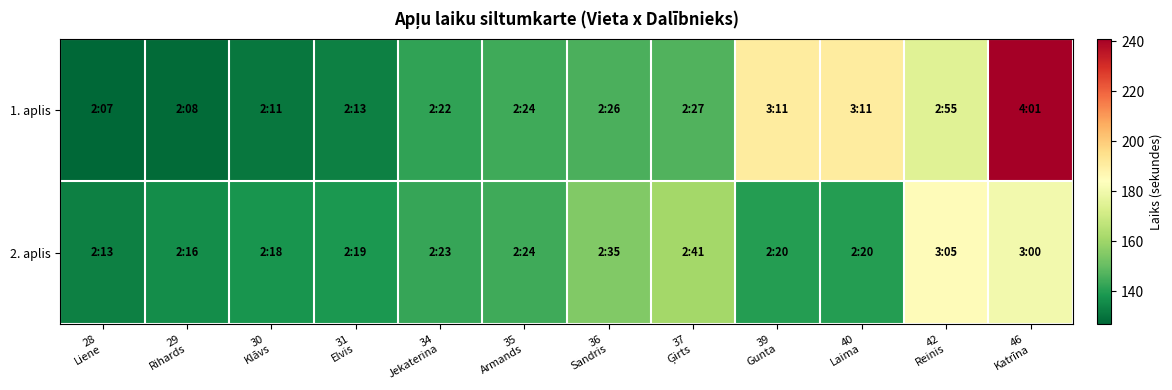

List the series in order of their overall mean, lowest first.

2. aplis, 1. aplis